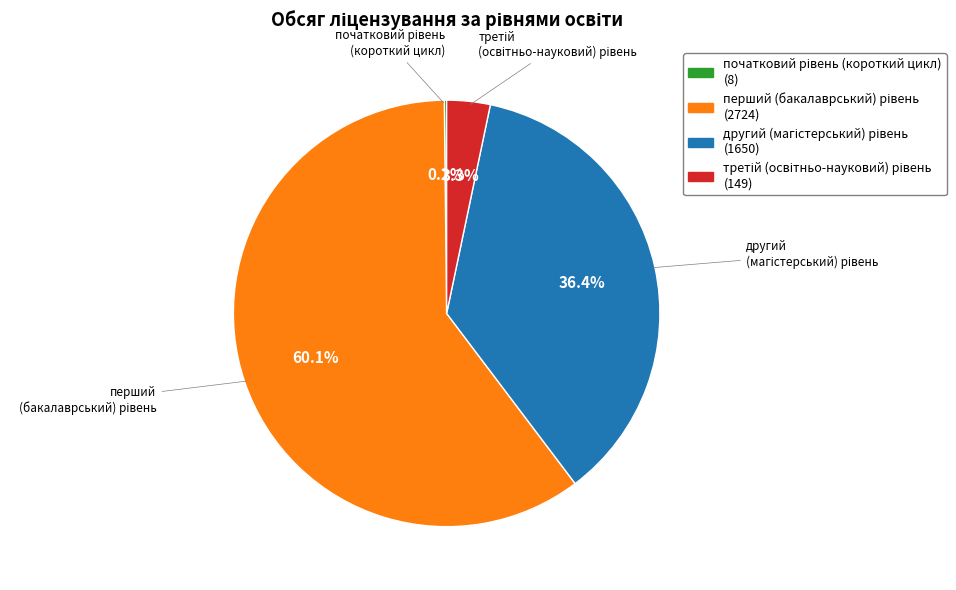

Is there any slice that represents more than half of the pie?

Yes